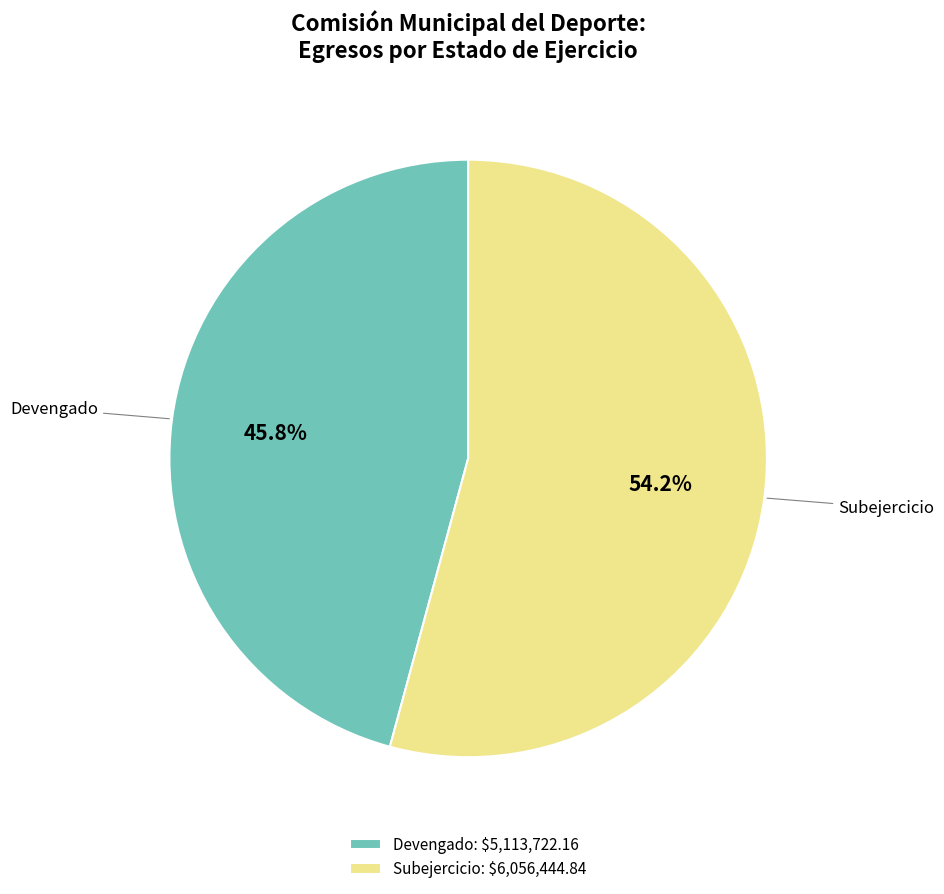

To the nearest percent, what percentage of the pie is Subejercicio?

54%